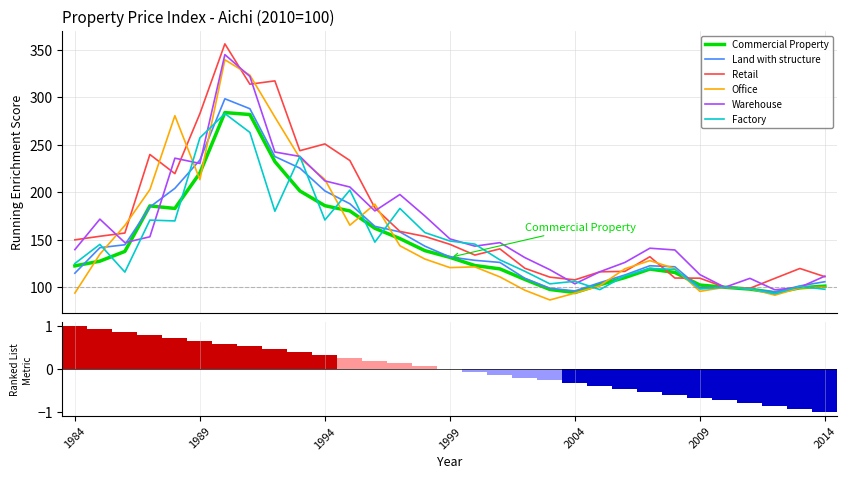

At how many categories does at least one series exceed 346?

1